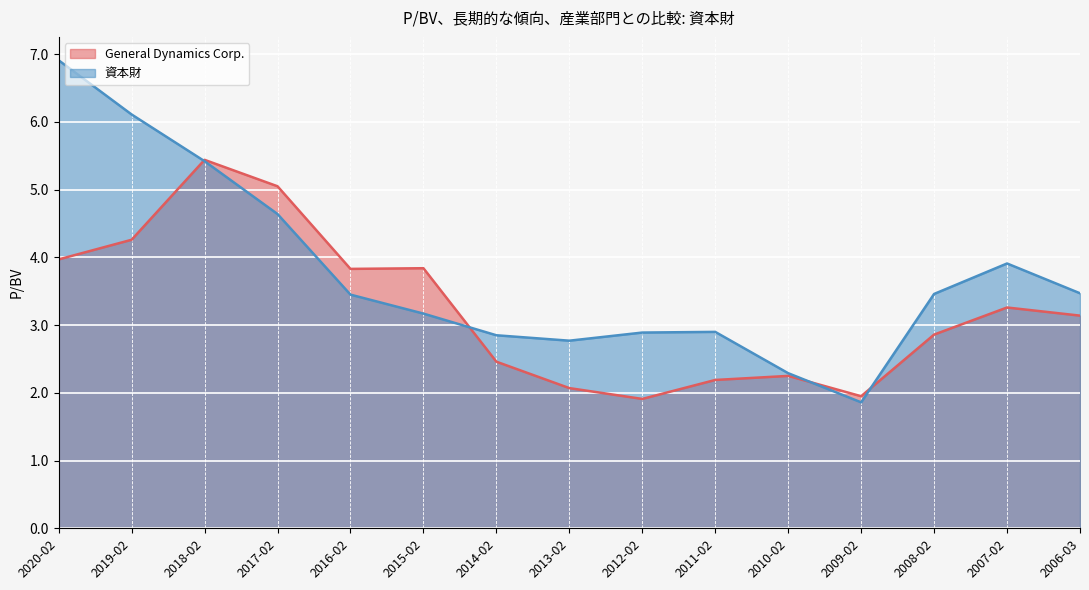

Is it true that General Dynamics Corp. equals 1.2 at 2018-02?

False